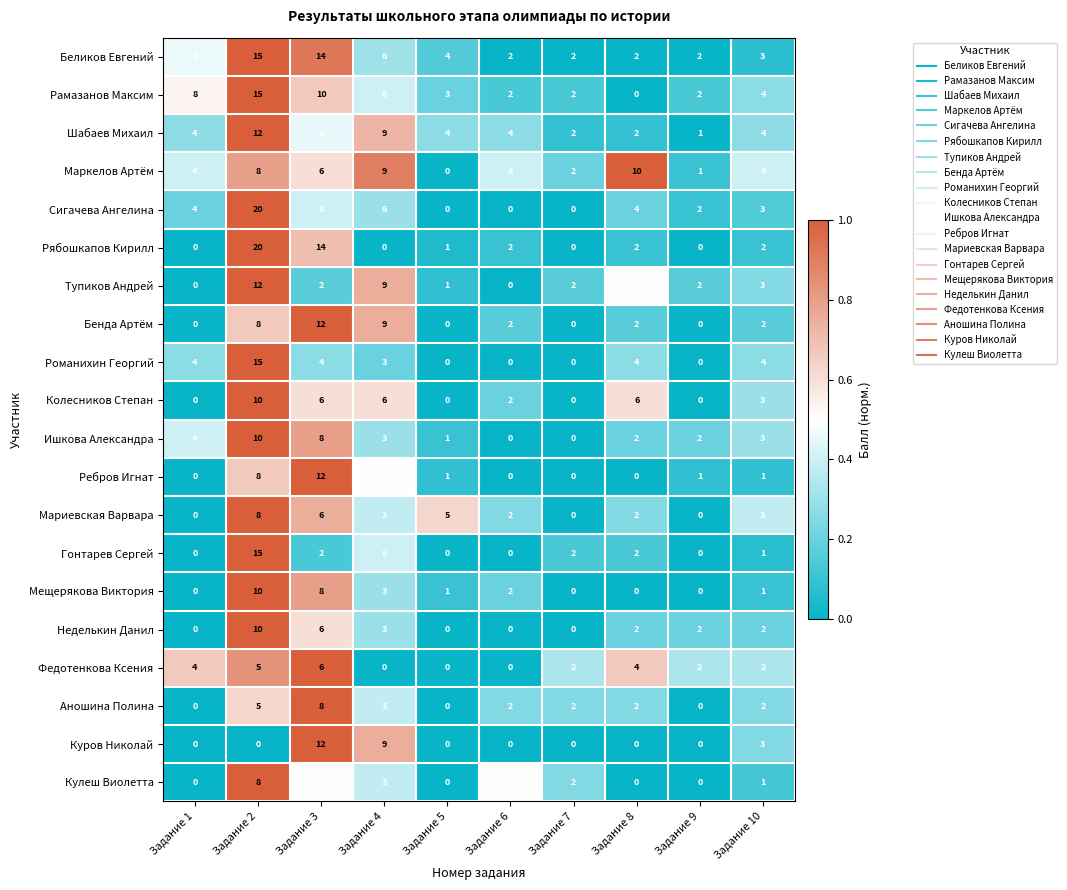

The Мещерякова Виктория series shows 3 at Задание 4. True or false?

True